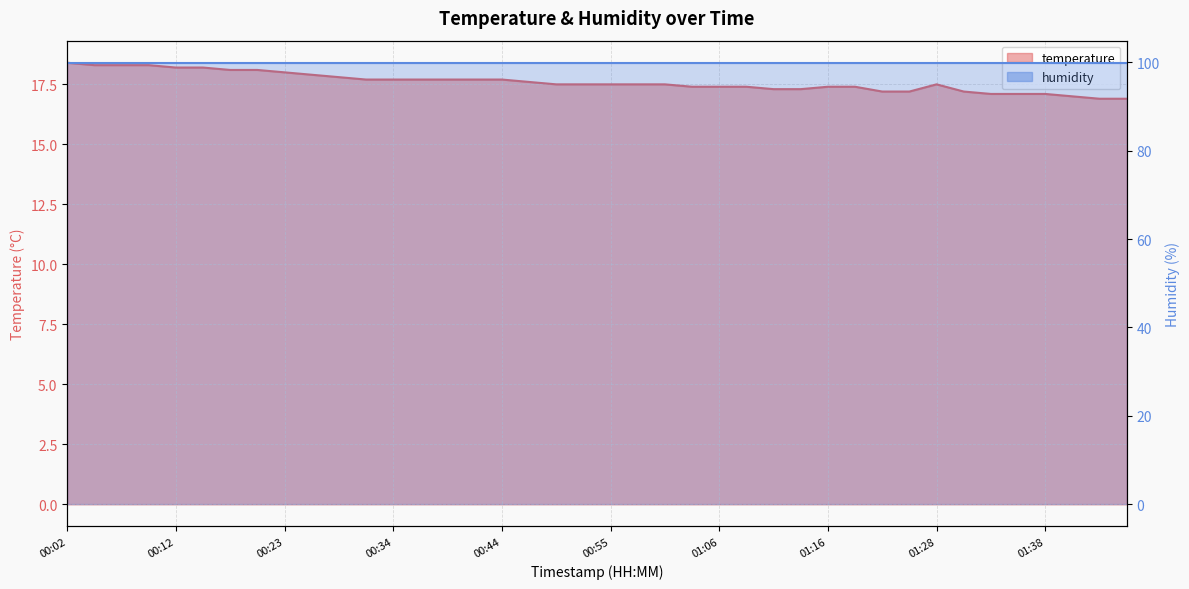

Count the number of values greater than 17.

37